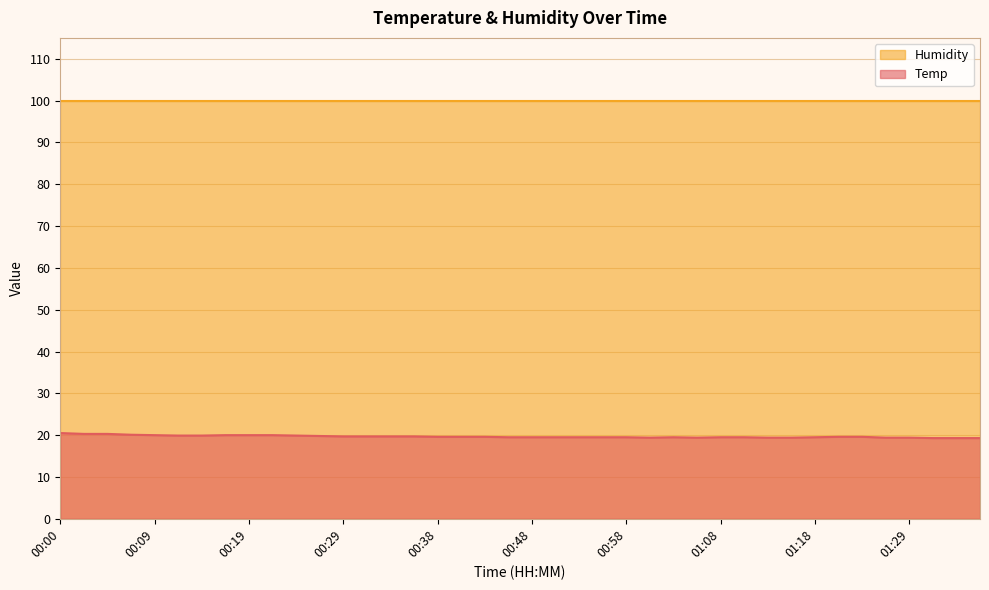

Rank the categories by value from highest to lowest.

00:00, 00:02, 00:05, 00:07, 00:09, 00:17, 00:19, 00:22, 00:12, 00:14, 00:24, 00:26, 00:29, 00:31, 00:34, 00:36, 00:38, 00:41, 00:43, 01:21, 01:24, 00:46, 00:48, 00:51, 00:53, 00:56, 00:58, 01:03, 01:08, 01:11, 01:18, 01:00, 01:06, 01:13, 01:16, 01:26, 01:29, 01:32, 01:34, 01:36